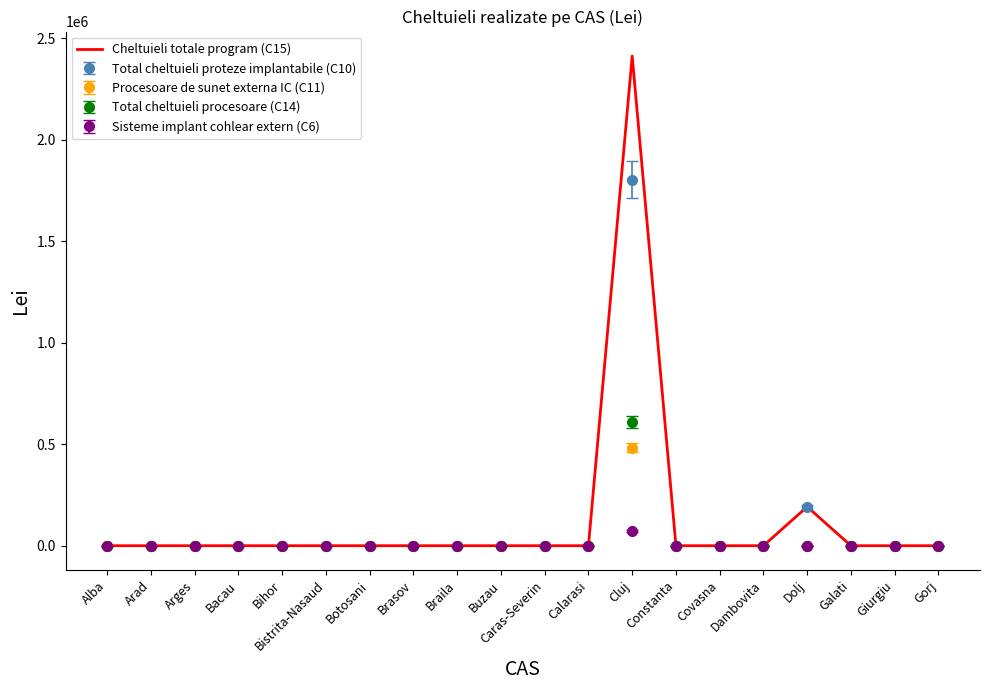

List the series in order of their peak value, highest first.

Cheltuieli totale program (C15), Total cheltuieli proteze implantabile (C10), Total cheltuieli procesoare (C14), Procesoare de sunet externa IC (C11), Sisteme implant cohlear extern (C6)